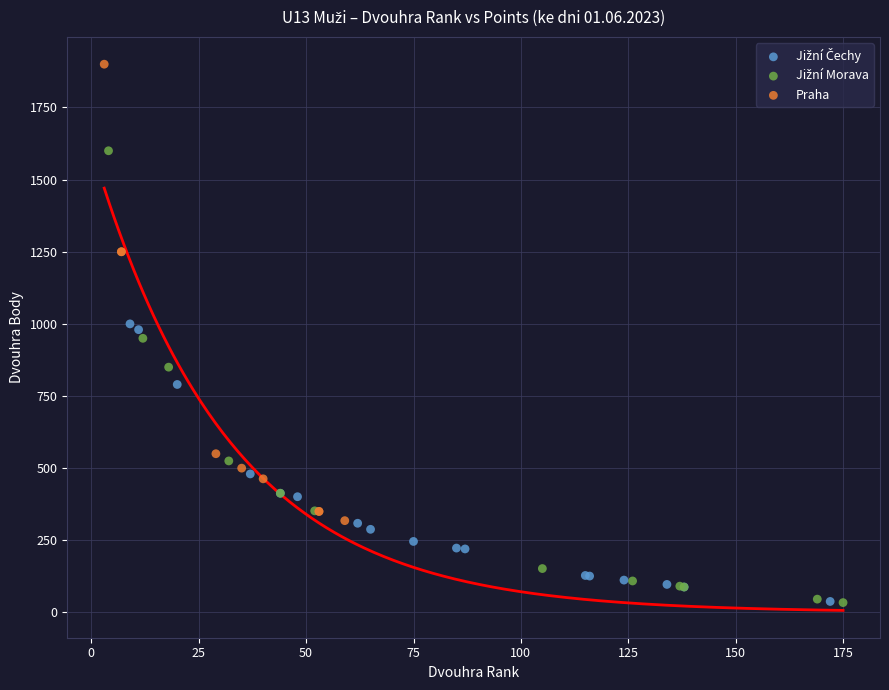

Which series contains the highest Y value?

Praha